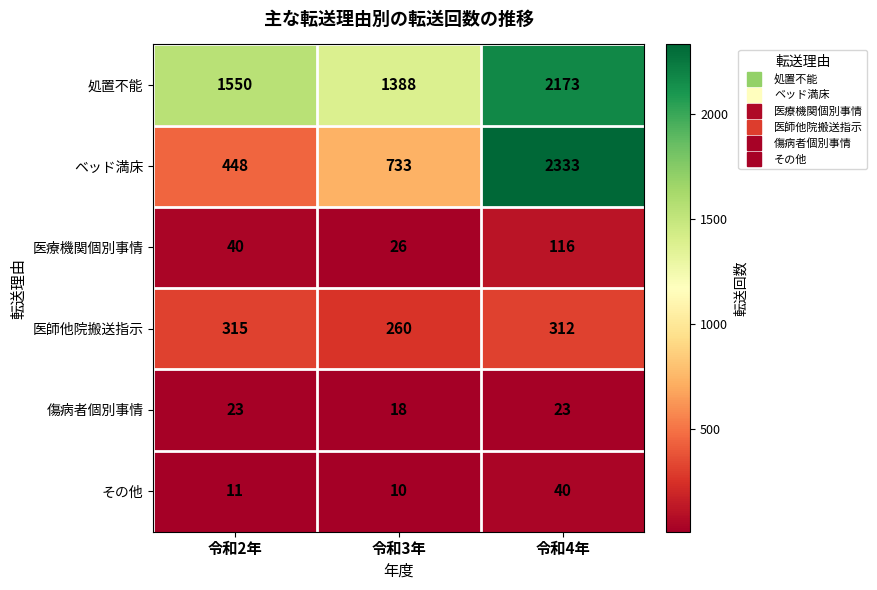

Reading left to right, transcribe all the data shown in this chart.

処置不能: 1550	1388	2173
ベッド満床: 448	733	2333
医療機関個別事情: 40	26	116
医師他院搬送指示: 315	260	312
傷病者個別事情: 23	18	23
その他: 11	10	40